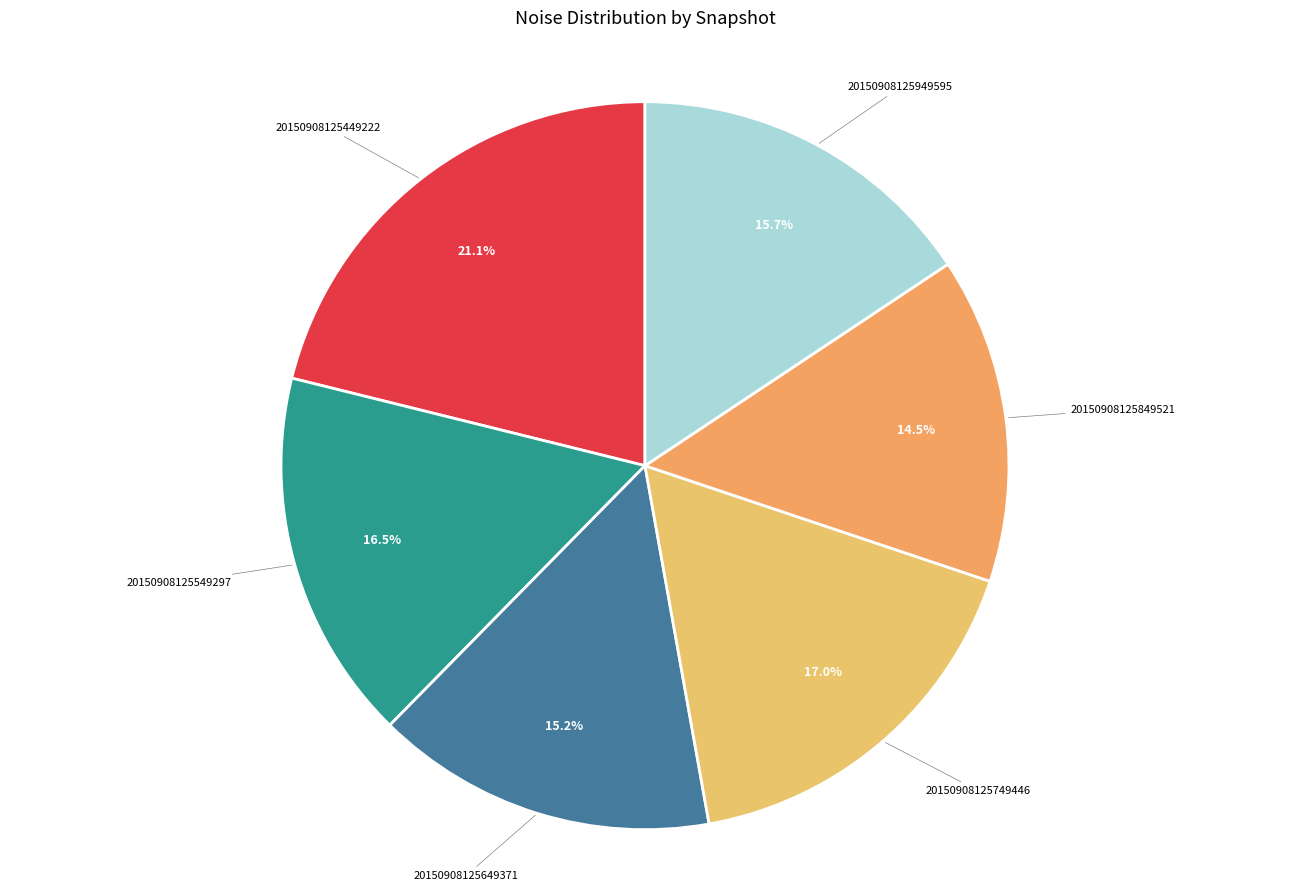

What is the largest slice in the pie chart?

20150908125449222